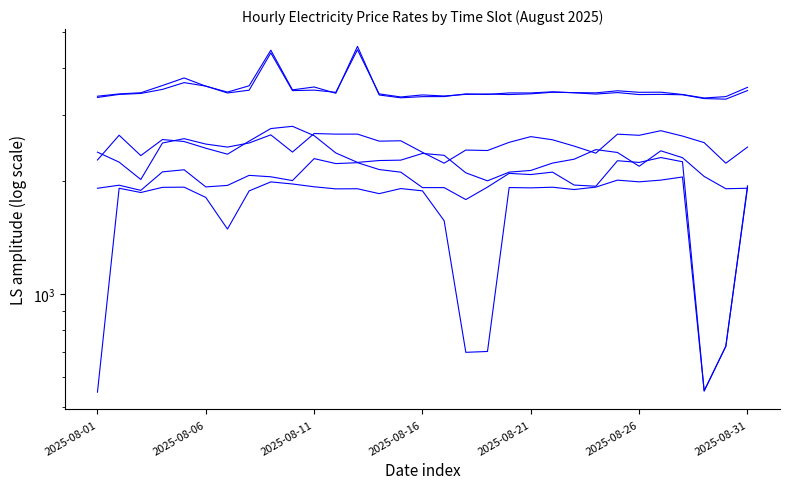

Which series changed the most between 2025-08-01 and 2025-08-06?

05:00-06:00